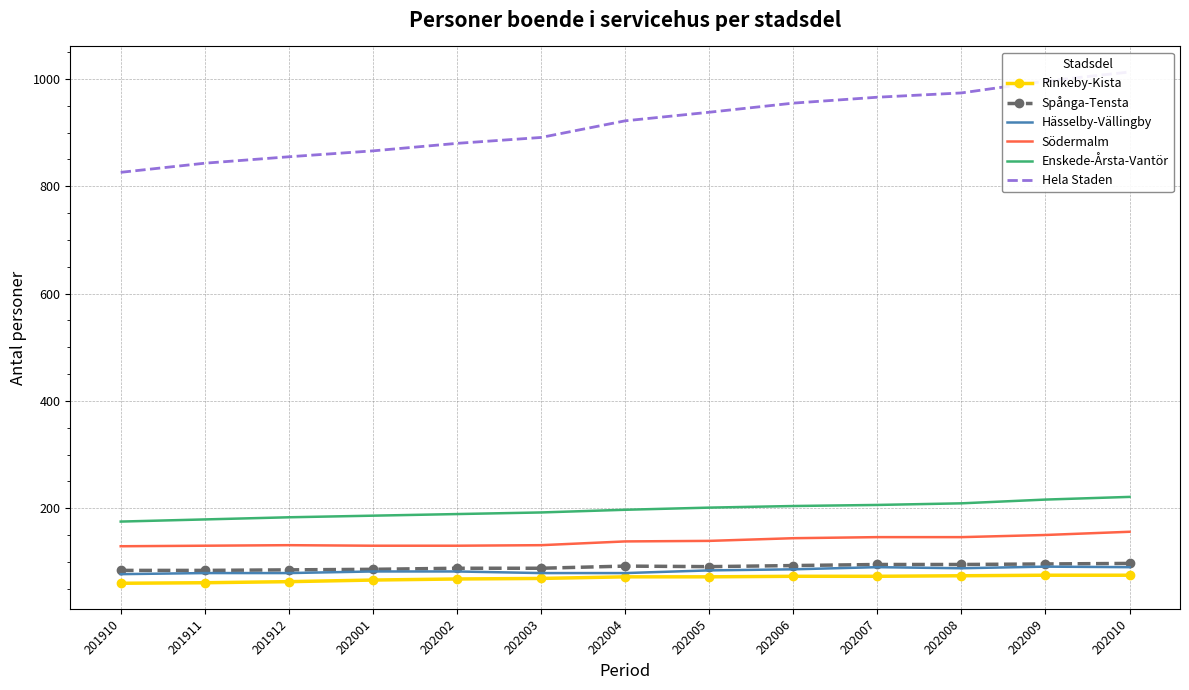

Is this an area chart (filled region under the line)?

No